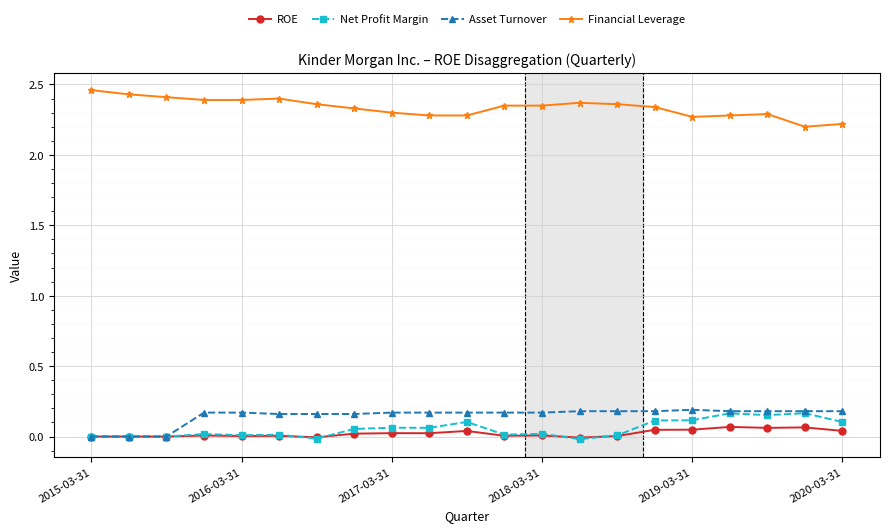

True or false: Financial Leverage and ROE cross at least once.

False